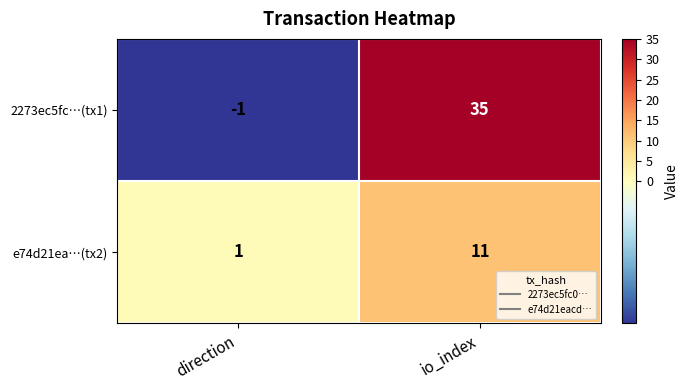

Reading left to right, extract all data points from this chart.

2273ec5fc…(tx1): direction=-1	io_index=35
e74d21ea…(tx2): direction=1	io_index=11